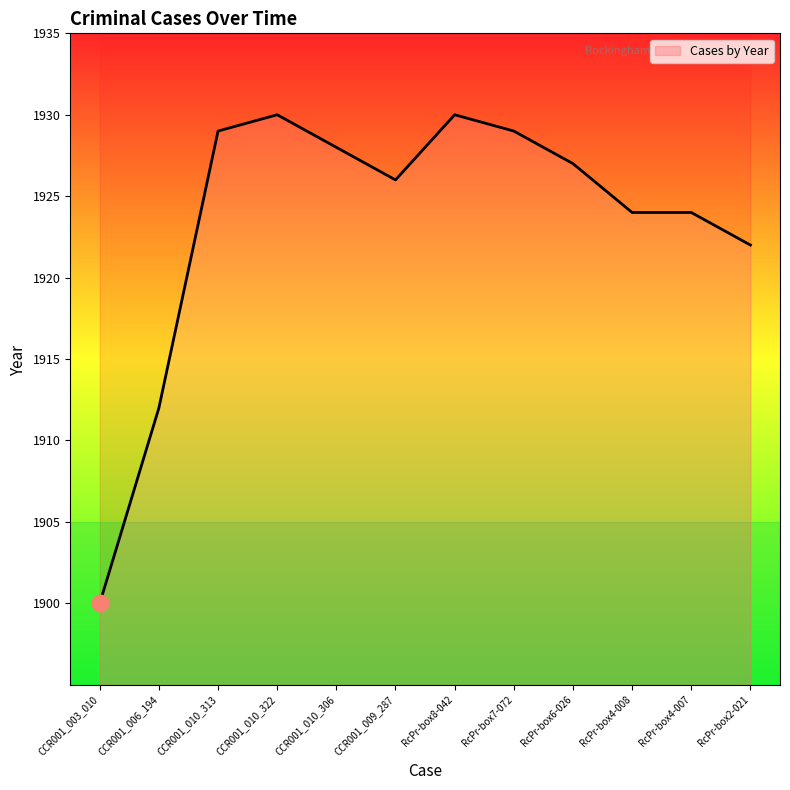

How many points are lower than both their immediate neighbors (excluding endpoints)?

1